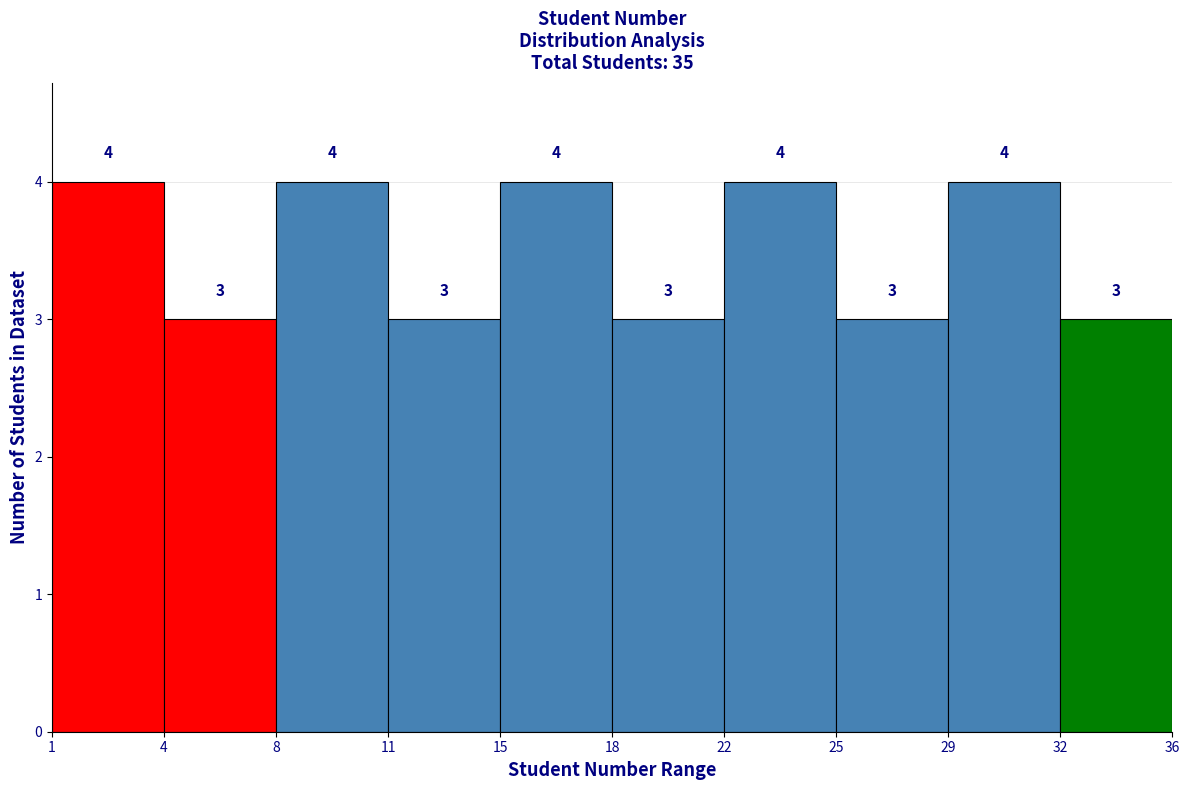

Reading left to right, extract all data points from this chart.

4	3	4	3	4	3	4	3	4	3